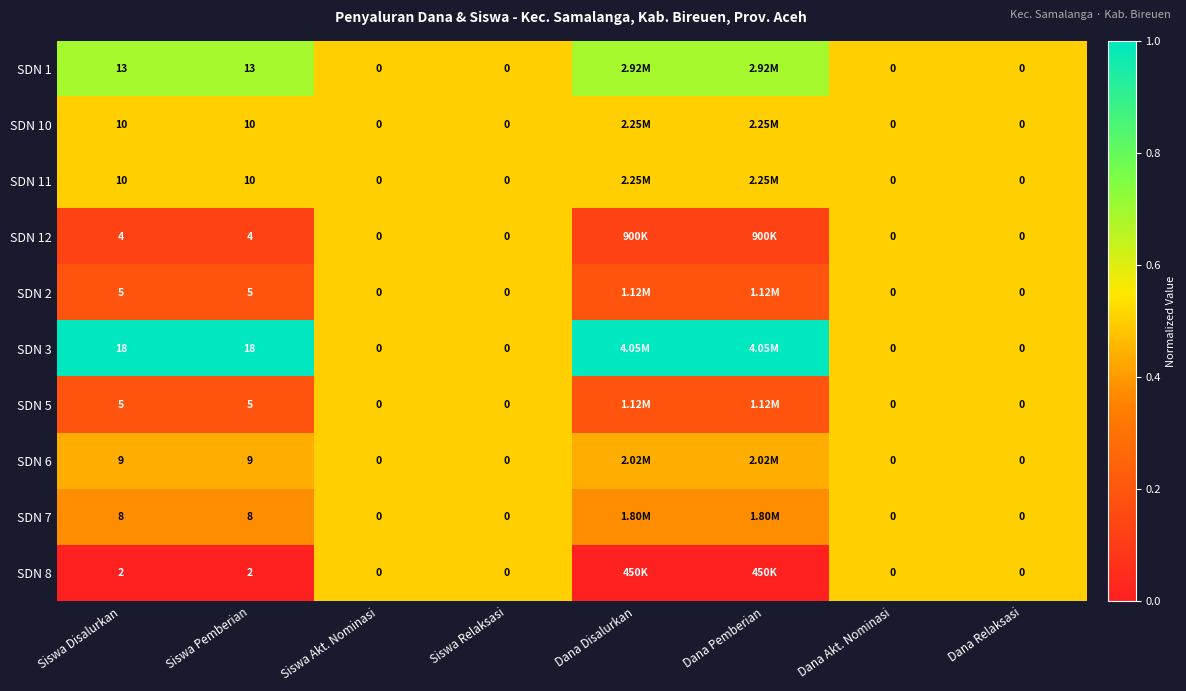

Is the value of SDN 12 at Siswa Disalurkan greater than the value of SDN 6 at Dana Relaksasi?

Yes